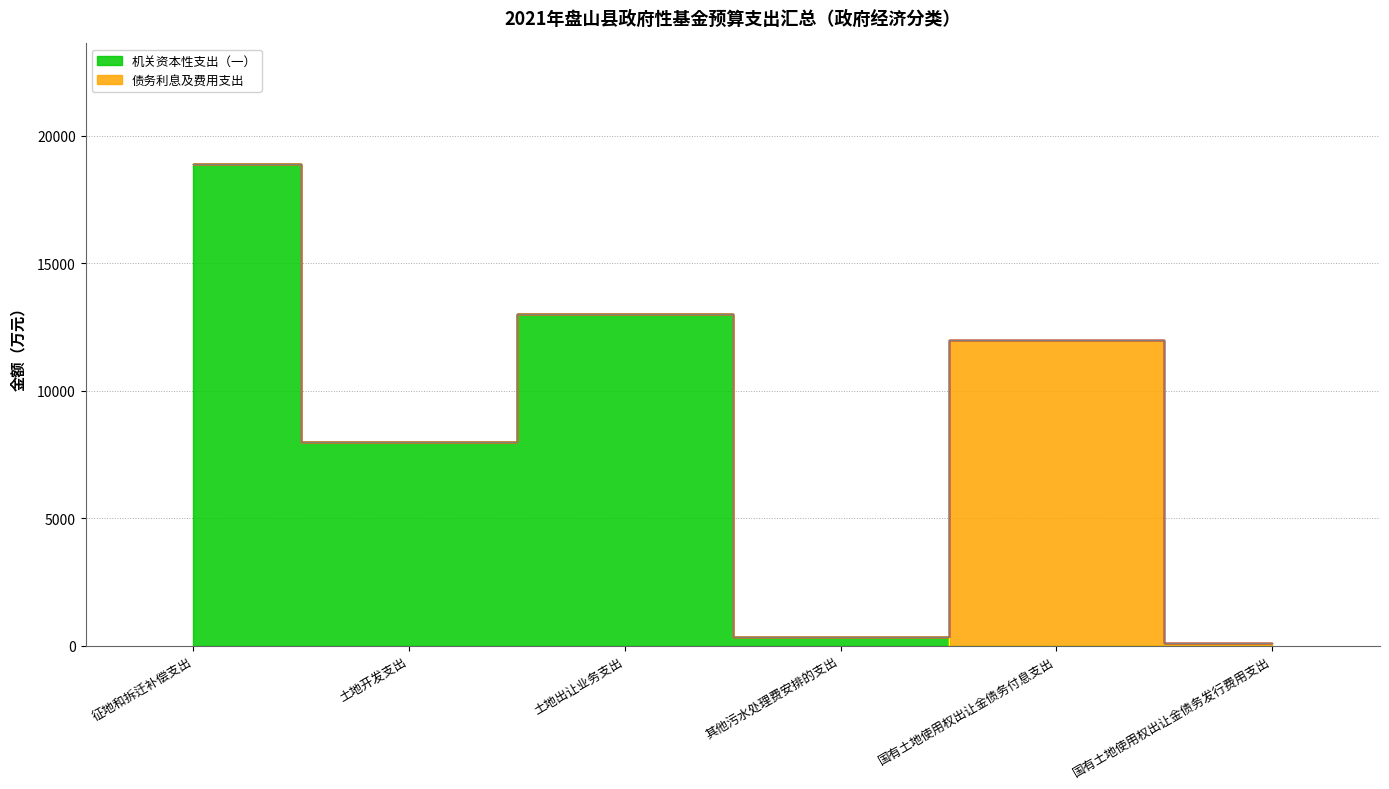

Reading left to right, list all the values displayed in this chart.

机关资本性支出（一）: 18900	8000	13000	350	0	0
对事业单位经常性补助: 0	0	0	0	0	0
债务利息及费用支出: 0	0	0	0	12000	100
机关商品和服务支出: 0	0	0	0	0	0
机关工资福利支出: 0	0	0	0	0	0